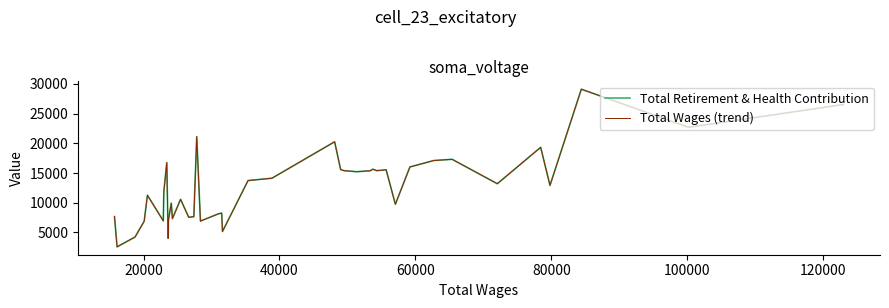

Which series has the largest total across all categories?

Total Retirement & Health Contribution